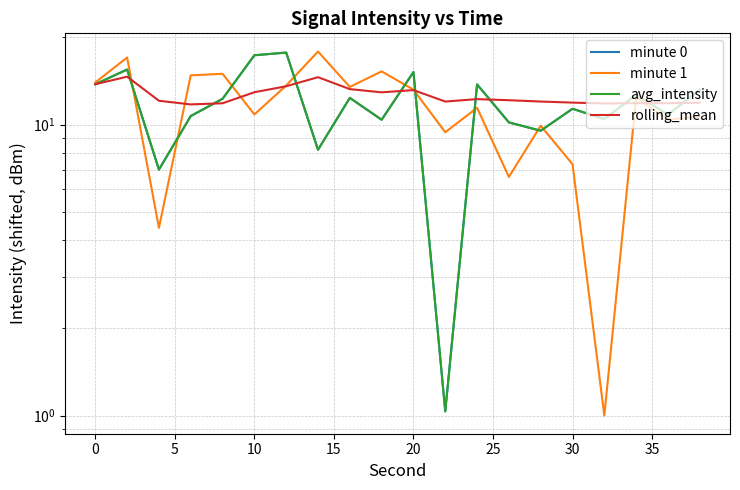

Reading left to right, what are all the values shown in this chart?

minute 0: 13.8	15.5	7.0	10.7	12.3	17.3	17.7	8.2	12.3	10.4	15.1	1.0	13.7	10.2	9.5	11.3	10.4	12.7	10.8	13.2
minute 1: 13.9	17.0	4.4	14.8	14.9	10.8	13.6	17.8	13.5	15.2	13.2	9.4	11.4	6.6	9.9	7.3	1.0	12.4	10.4	10.7
avg_intensity: 13.8	15.5	7.0	10.7	12.3	17.3	17.7	8.2	12.3	10.4	15.1	1.0	13.7	10.2	9.5	11.3	10.4	12.7	10.8	13.2
rolling_mean: 13.8	14.6	12.1	11.7	11.8	12.9	13.5	14.5	13.2	12.9	13.1	12.0	12.2	12.1	12.0	11.9	11.8	11.8	11.8	11.9